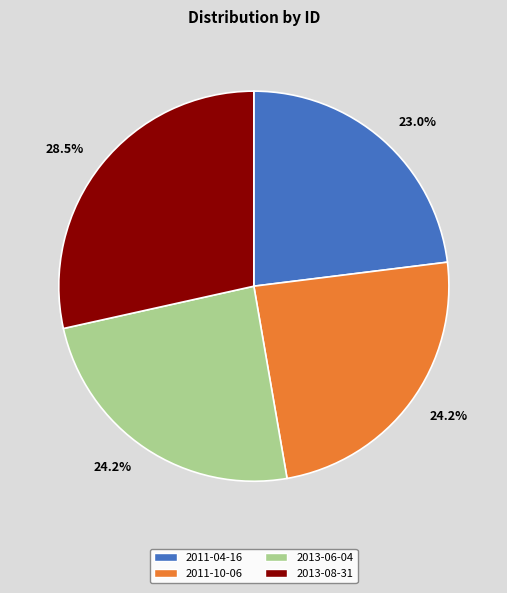

Which slice is the largest?

2013-08-31